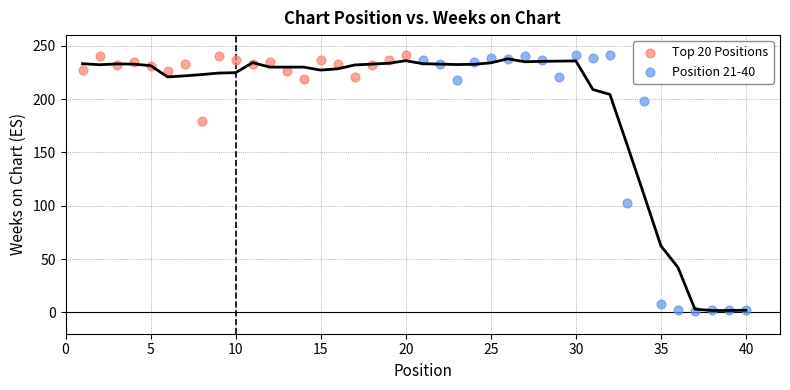

Which series has the widest spread of Y values?

Position 21-40